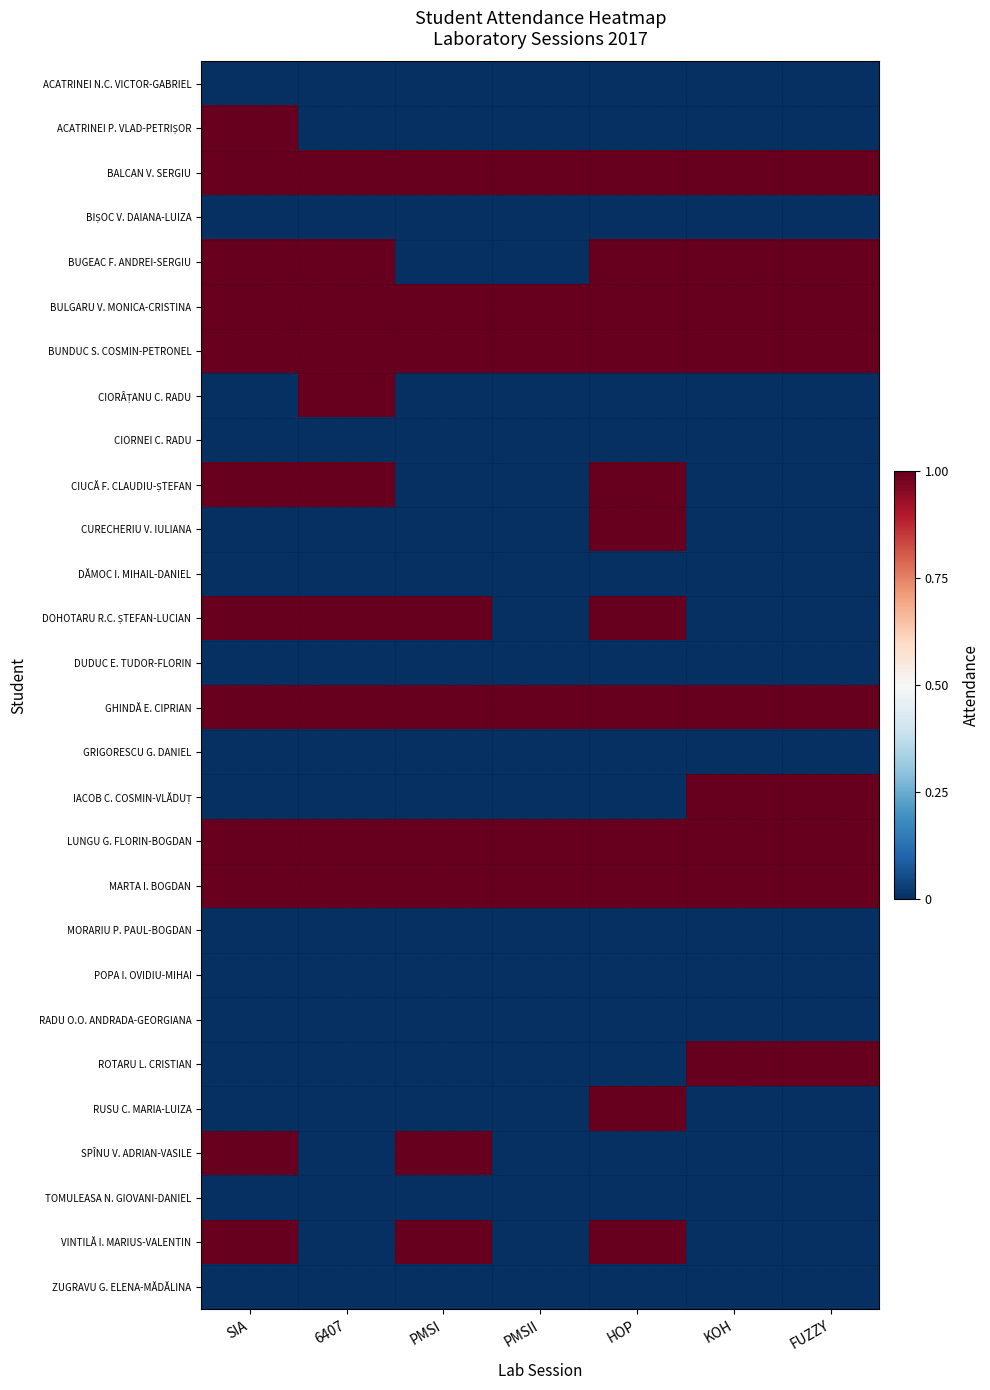

Between 6407 and FUZZY, which is larger?

6407